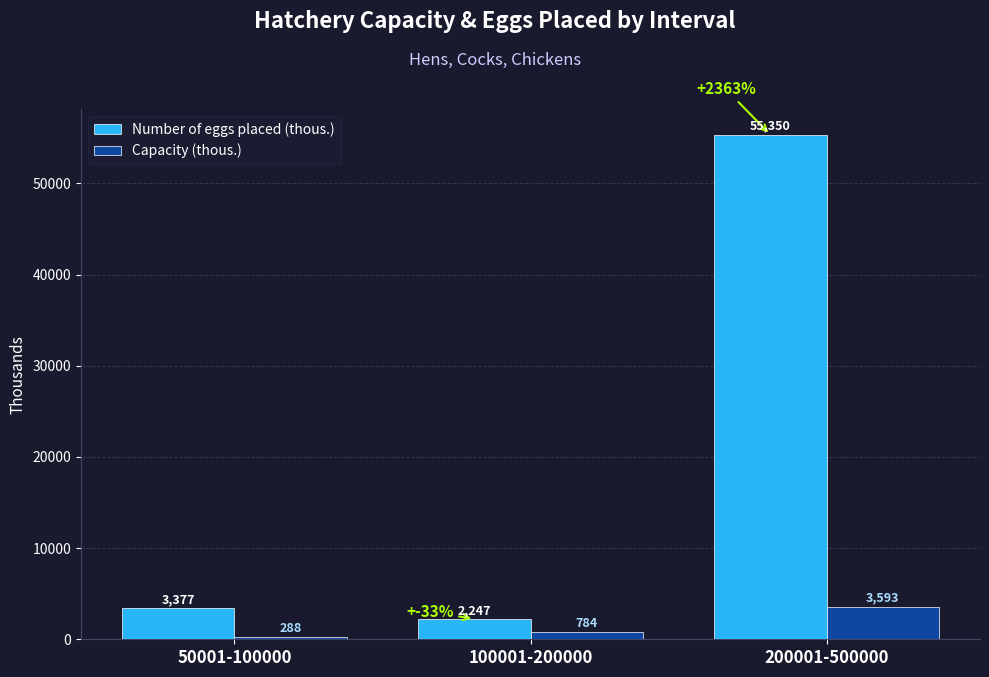

How many data points in Number of eggs placed (thous.) are less than 3377?

1